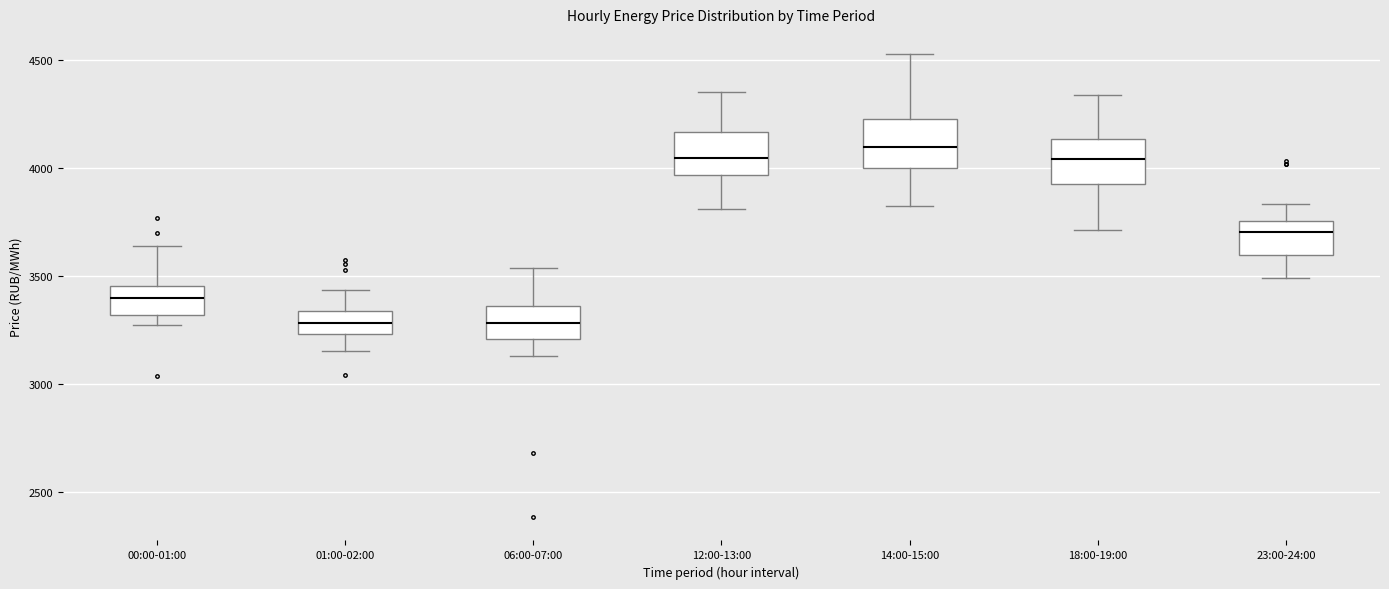

Where does the median line of the box for 00:00-01:00 sit on the y-axis? The values are not printed on the chart, so give them approximately, as read against the axis.

3400